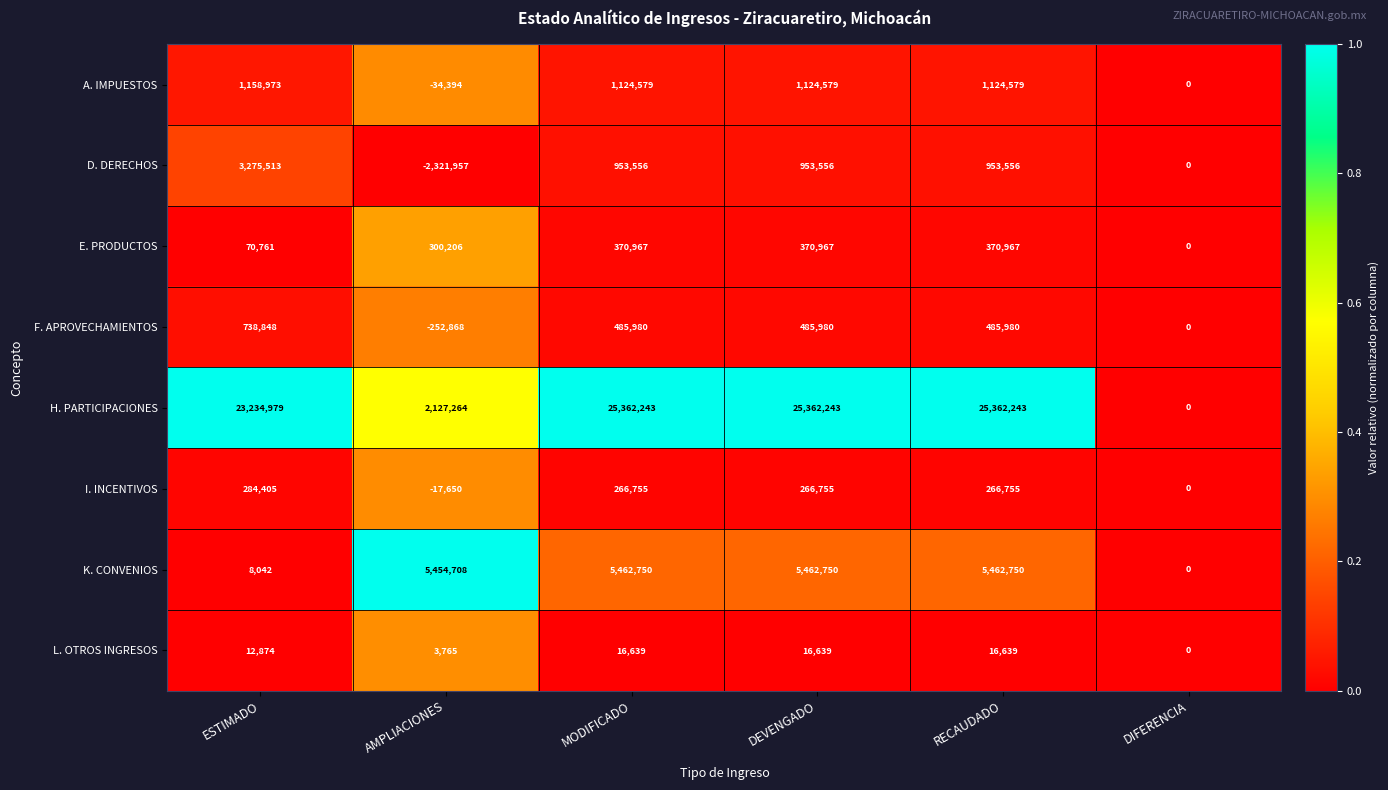

Is it true that K. CONVENIOS equals -2072873 at DIFERENCIA?

False